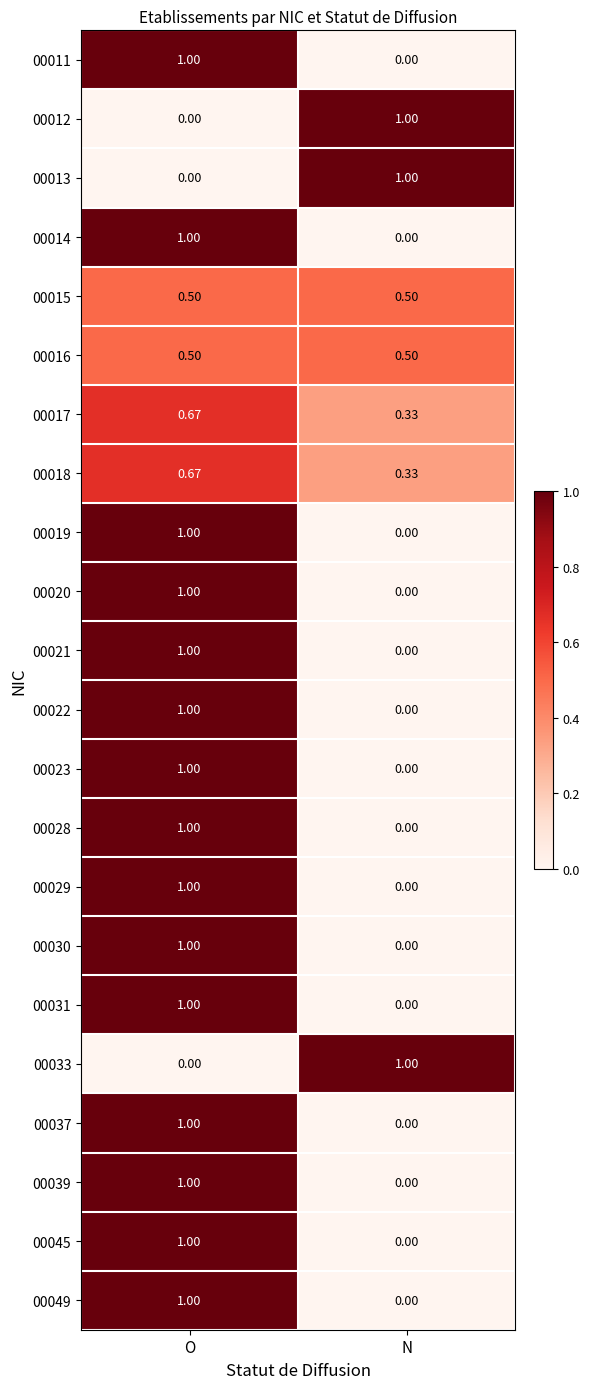

At which category is the sum across all series the highest?

O